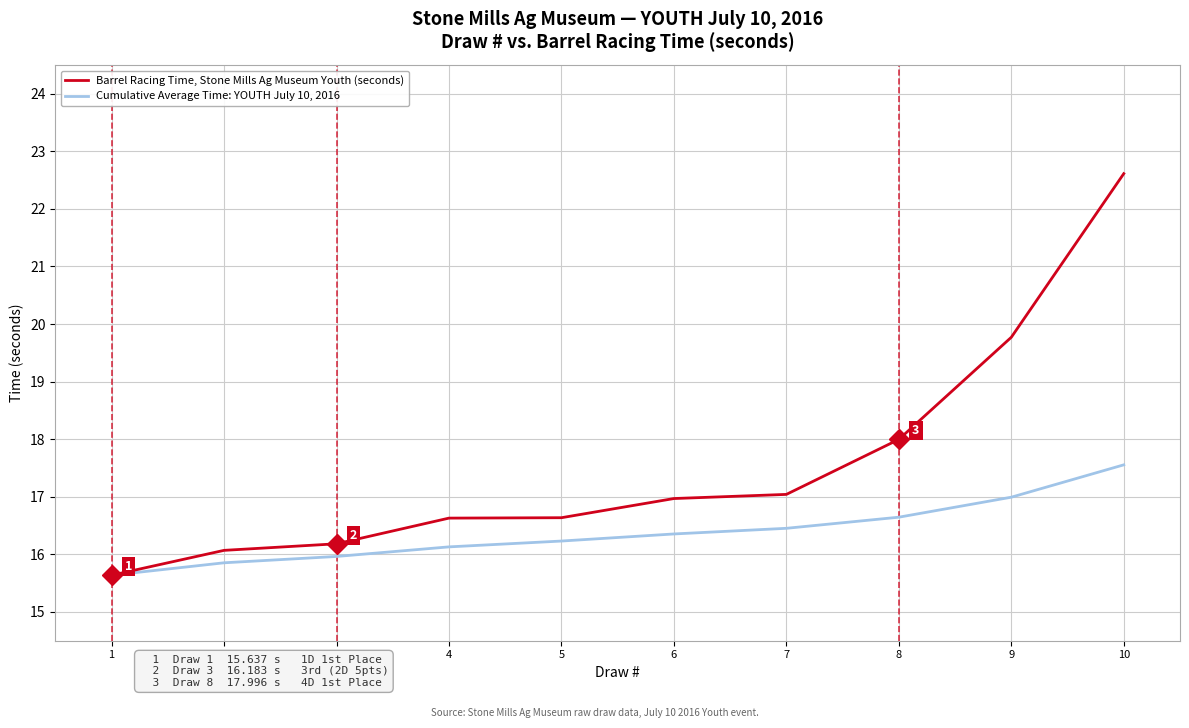

Which series has the widest spread of values?

Barrel Racing Time, Stone Mills Ag Museum Youth (seconds)